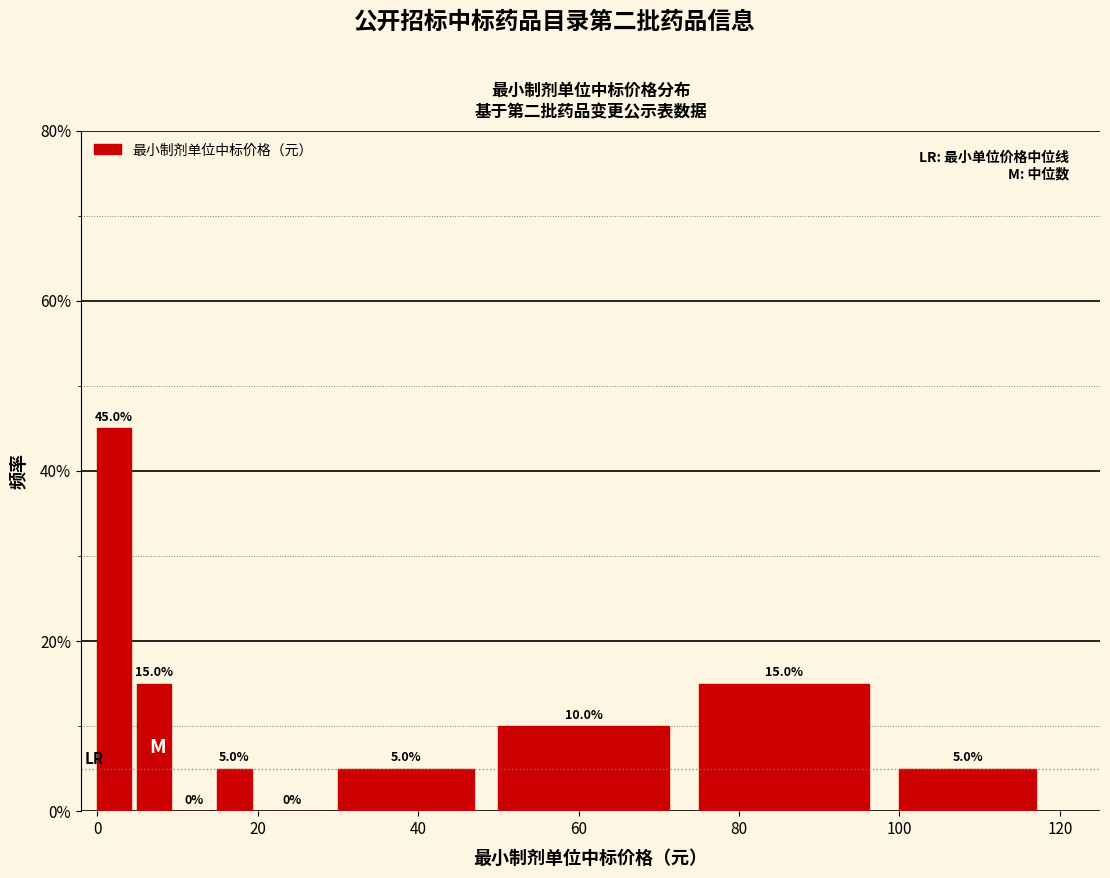

Around what value on the x-axis is the tallest bar? Give the approximate position of its centre, as read against the axis.

2